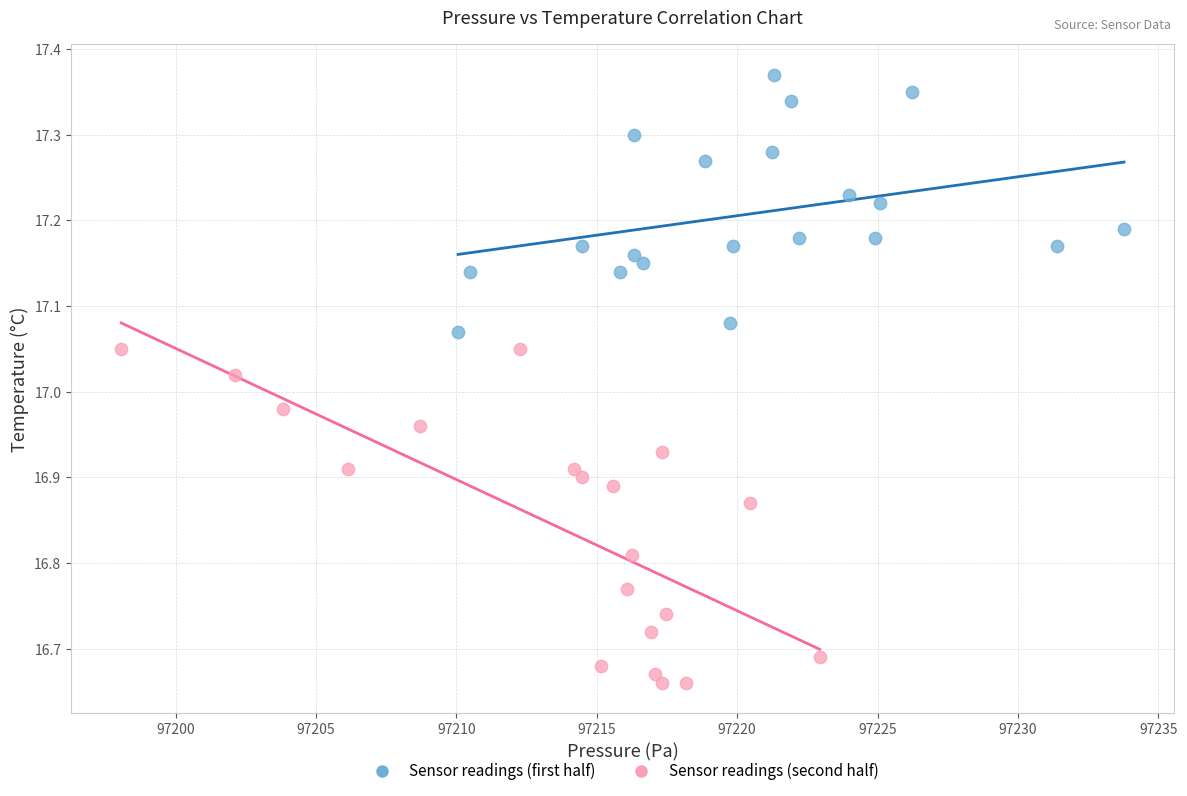

What are all the series names shown in the legend?

Sensor readings (first half), Sensor readings (second half)